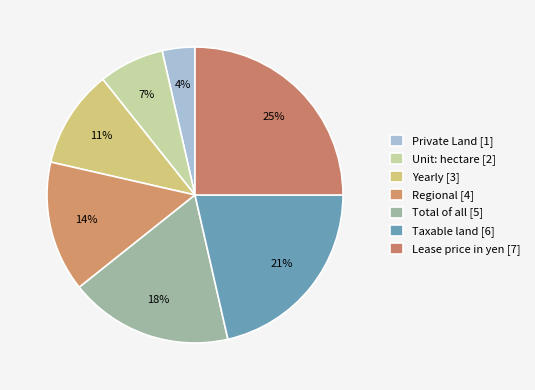

The Yearly [3] slice represents 20% of the pie. True or false?

False